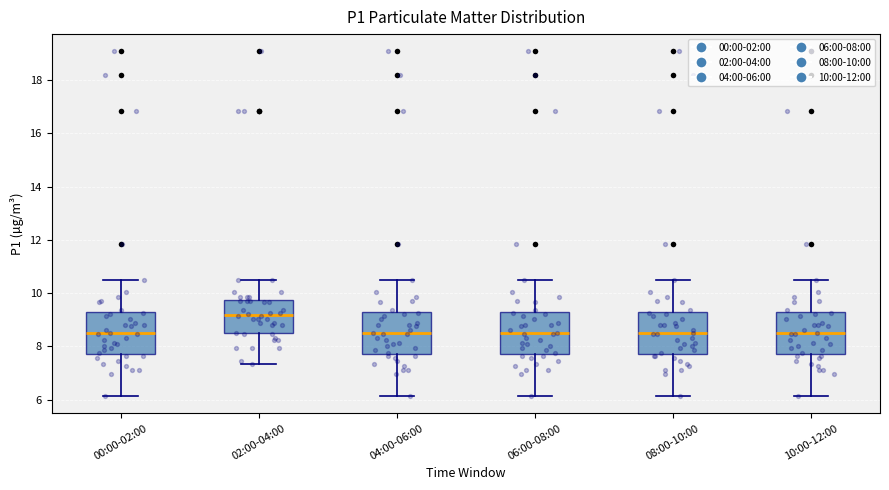

Where does the upper whisker of the box for 08:00-10:00 end on the y-axis? The values are not printed on the chart, so give them approximately, as read against the axis.

10.6